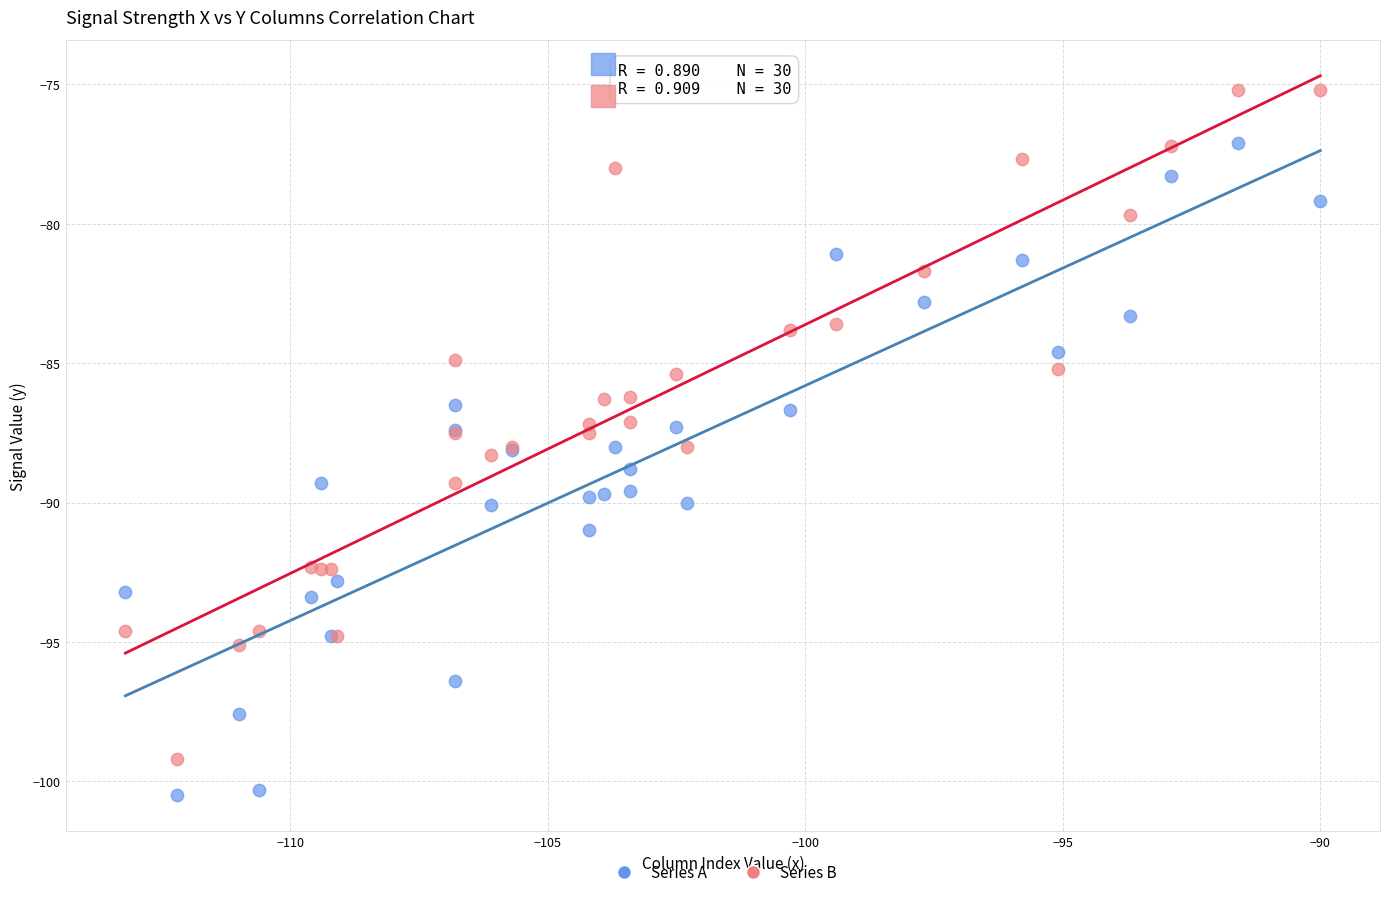

Which series reaches the maximum Y coordinate?

Series B